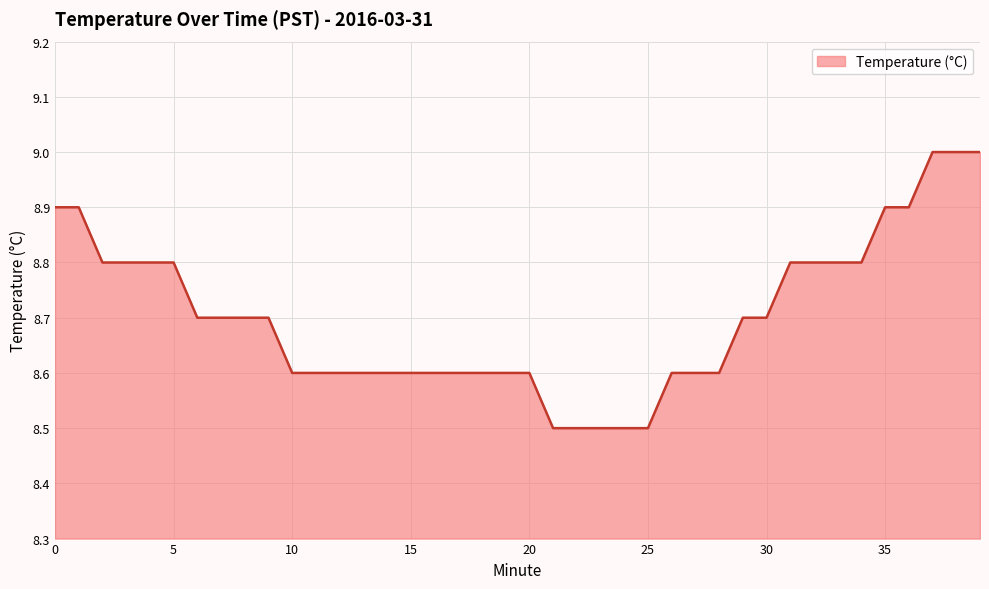

What is the smallest value displayed?

8.5